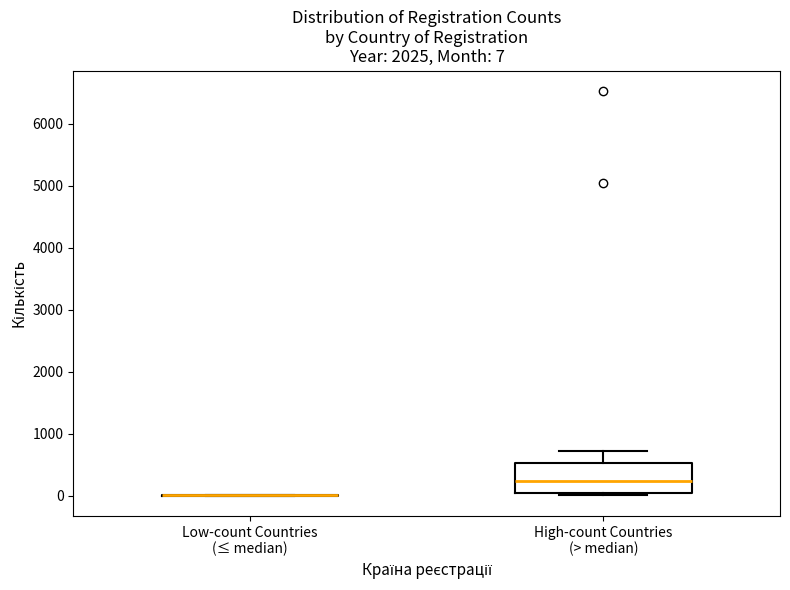

Which box is the tallest, from its lower edge to its upper edge?

High-count Countries (> median)